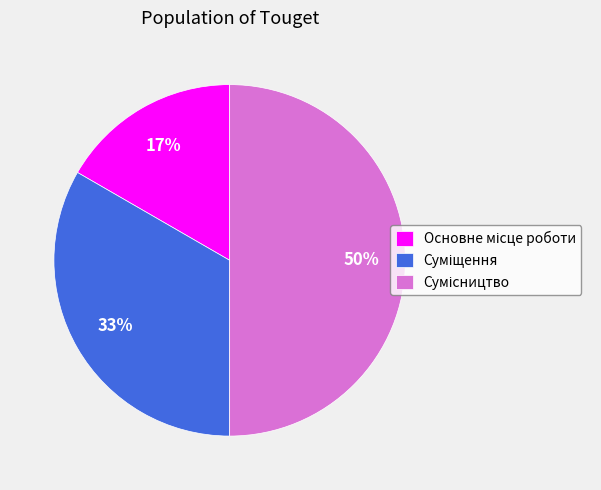

To the nearest percent, what is the difference between the largest and smallest slice percentages?

33%